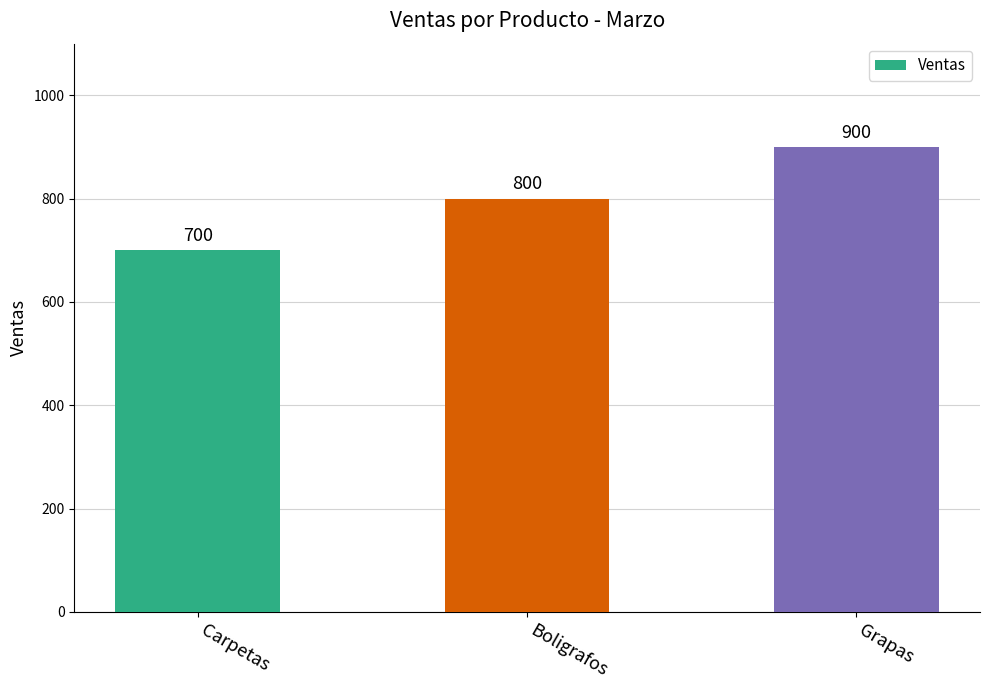

What is the sum of the values at Carpetas and Grapas?

1600